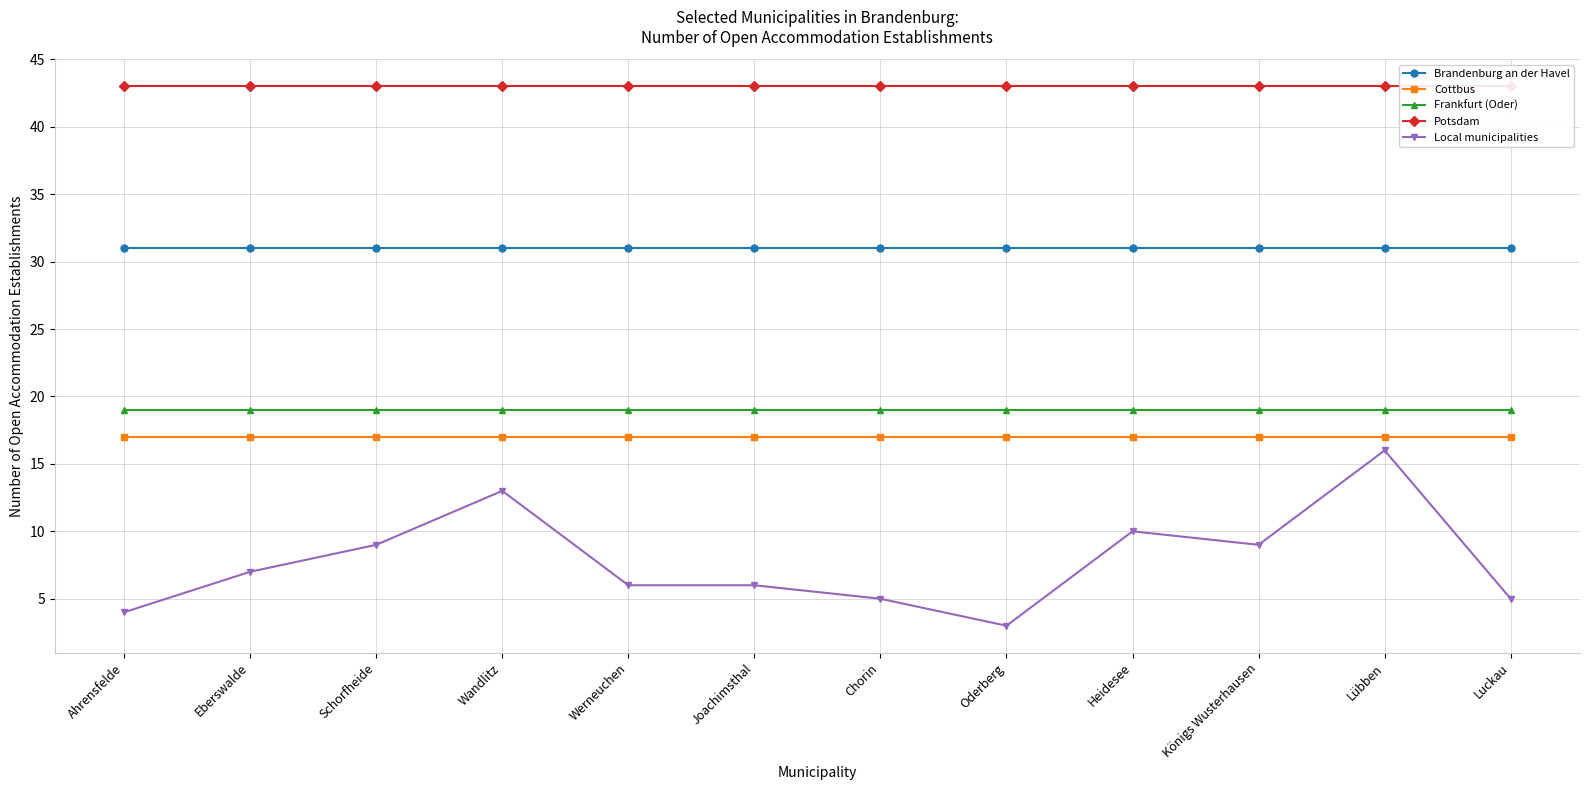

What is the value of the Brandenburg an der Havel point at the 10th from the left?

31